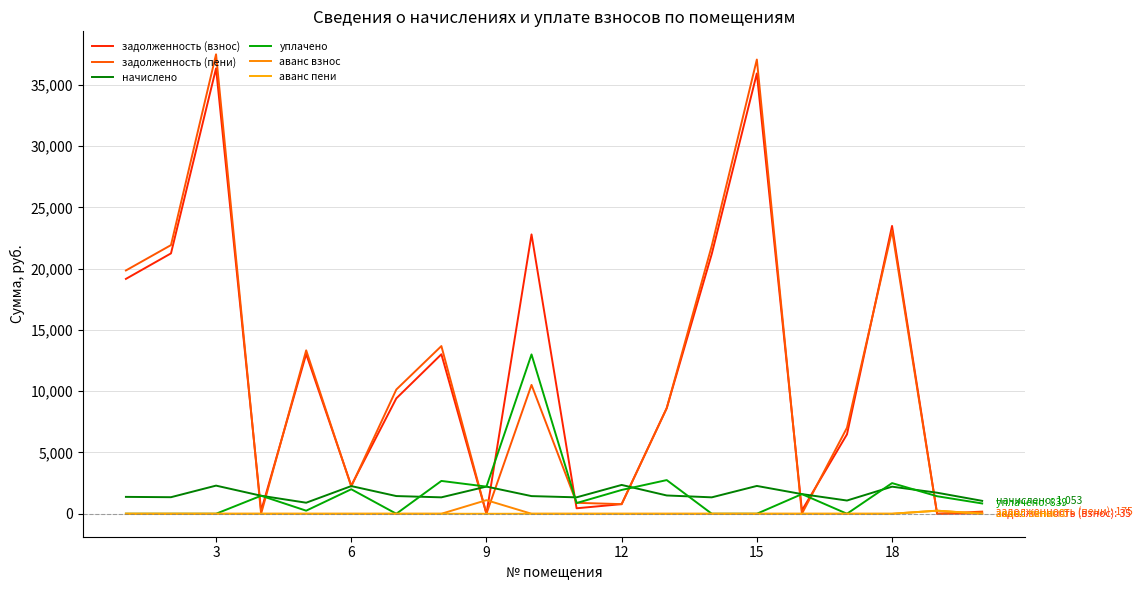

Does the chart have visible grid lines?

Yes